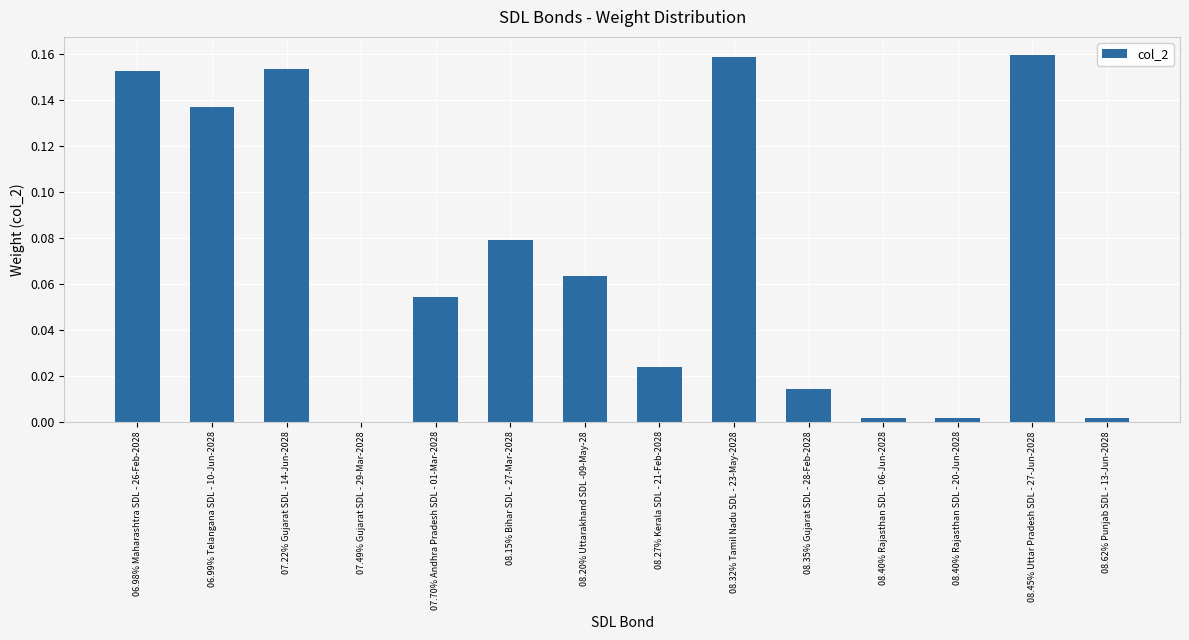

Which has a higher value, 08.45% Uttar Pradesh SDL - 27-Jun-2028 or 08.35% Gujarat SDL - 28-Feb-2028?

08.45% Uttar Pradesh SDL - 27-Jun-2028